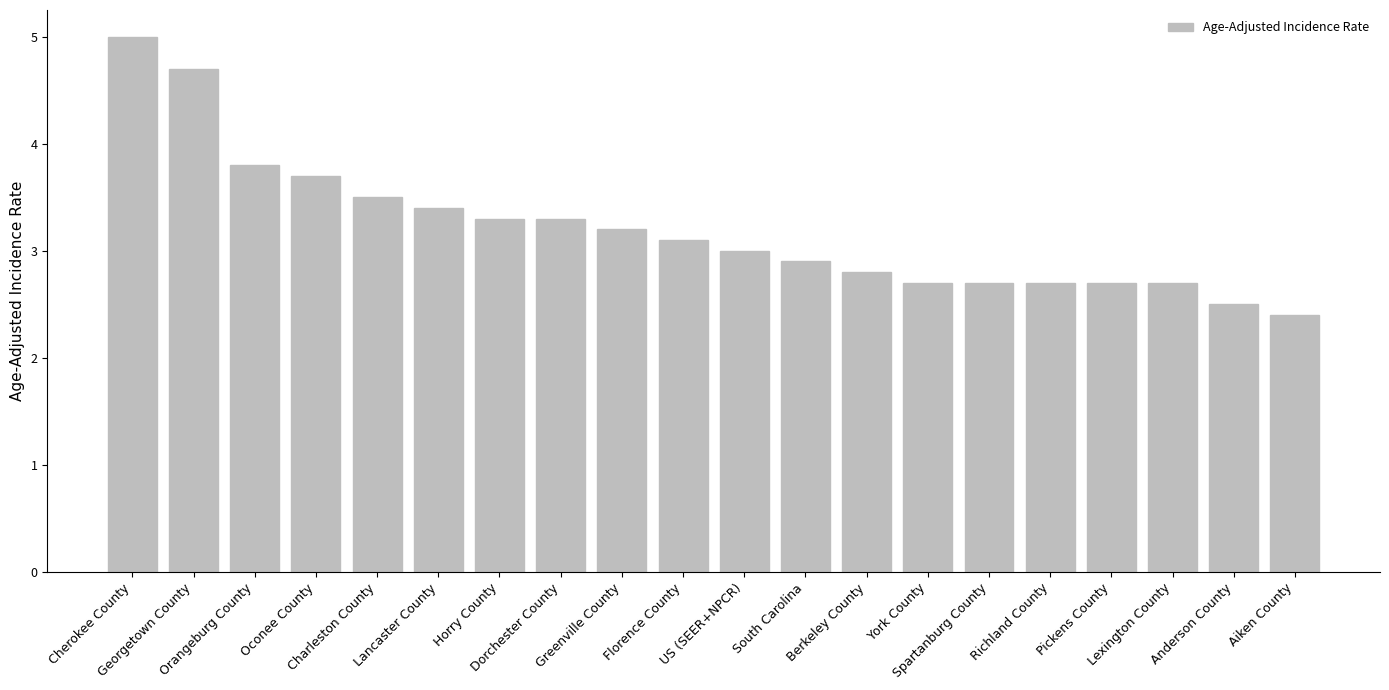

The chart shows a value of 3.4 at Anderson County. True or false?

False